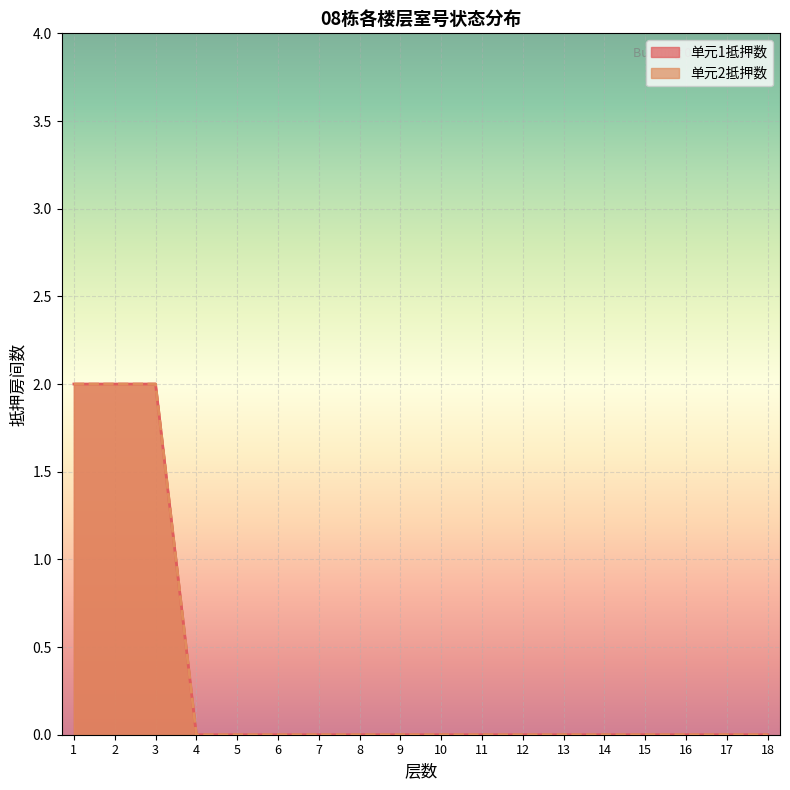

How many data points in 单元2抵押数 are above 0?

3